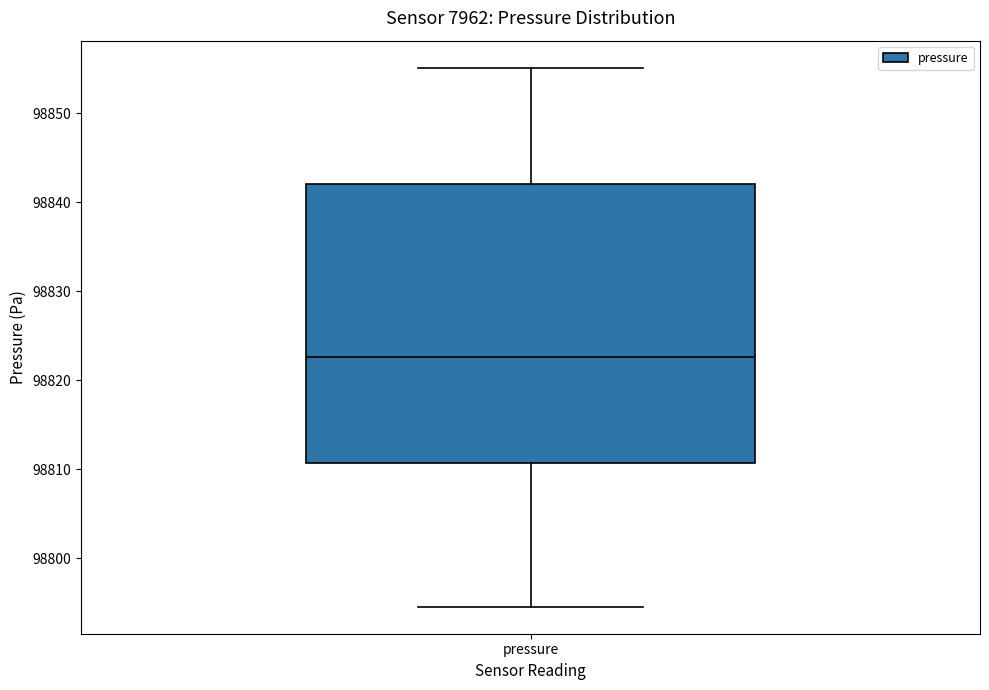

Where does the lower whisker of the box for pressure end on the y-axis? The values are not printed on the chart, so give them approximately, as read against the axis.

98795